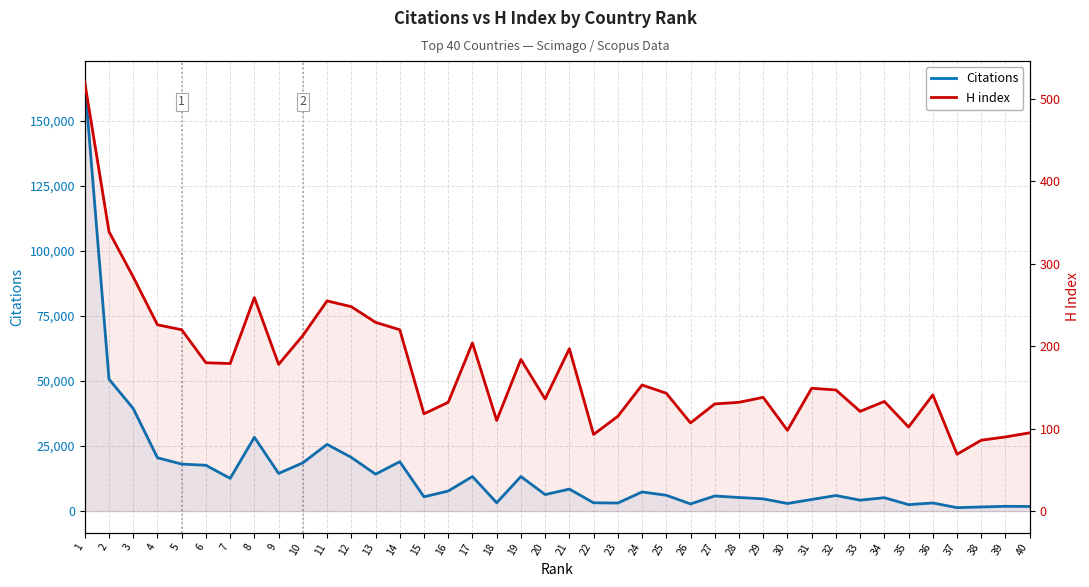

True or false: Citations has a value of 2238 at 29.

False